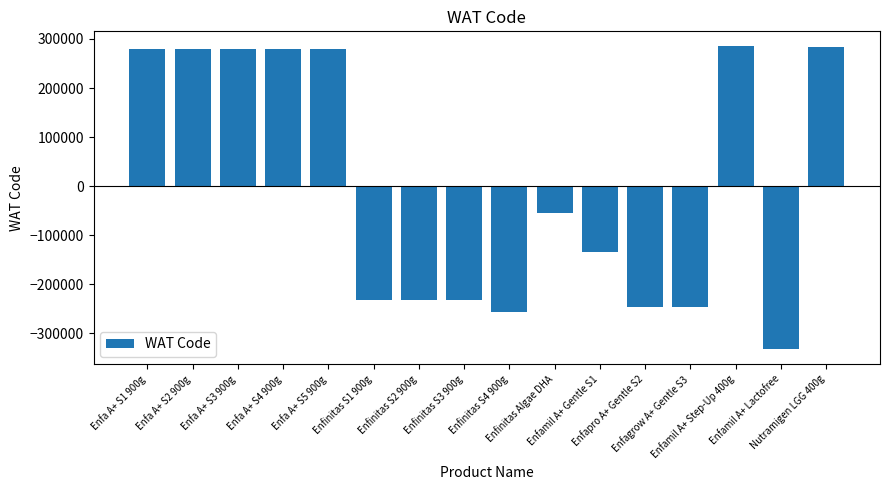

What is the minimum value shown in the chart?

-332313.6